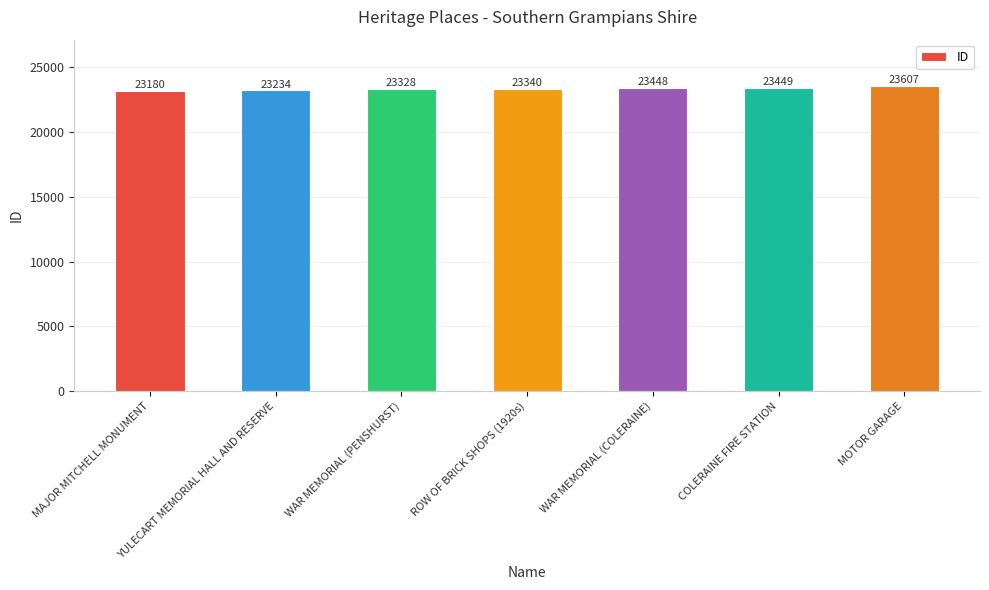

What is the sum of all values?

163586